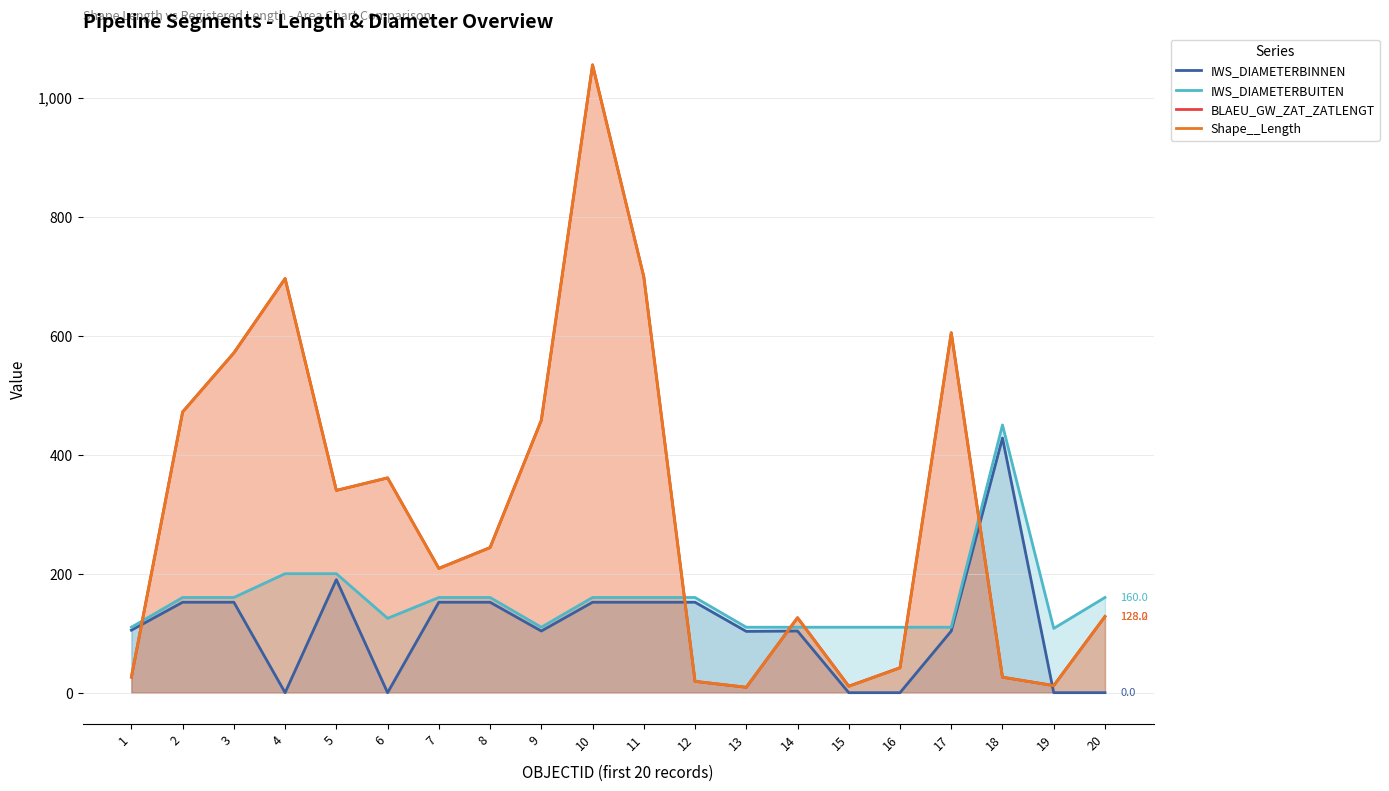

True or false: Shape__Length has more than 0 points higher than both neighbors.

True